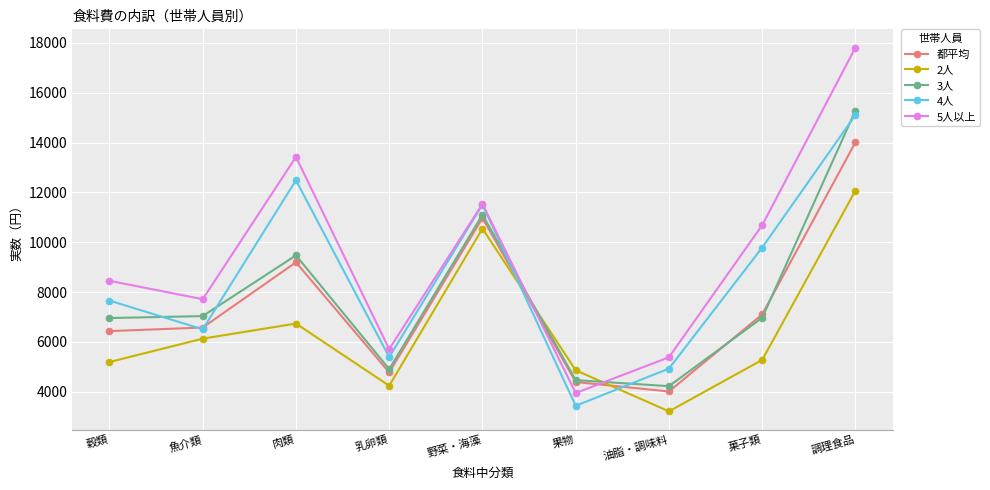

At 穀類, list the series in order from largest to smallest.

5人以上, 4人, 3人, 都平均, 2人